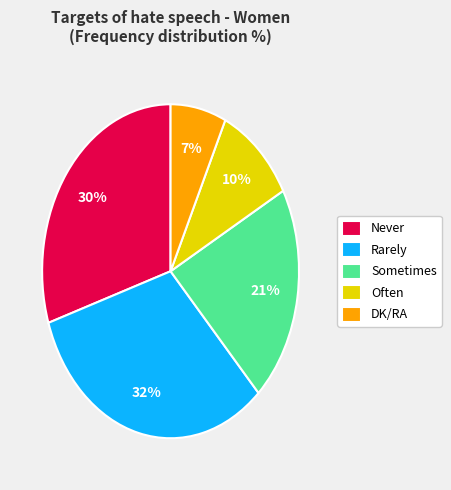

Does Rarely account for over 50% of the chart?

No